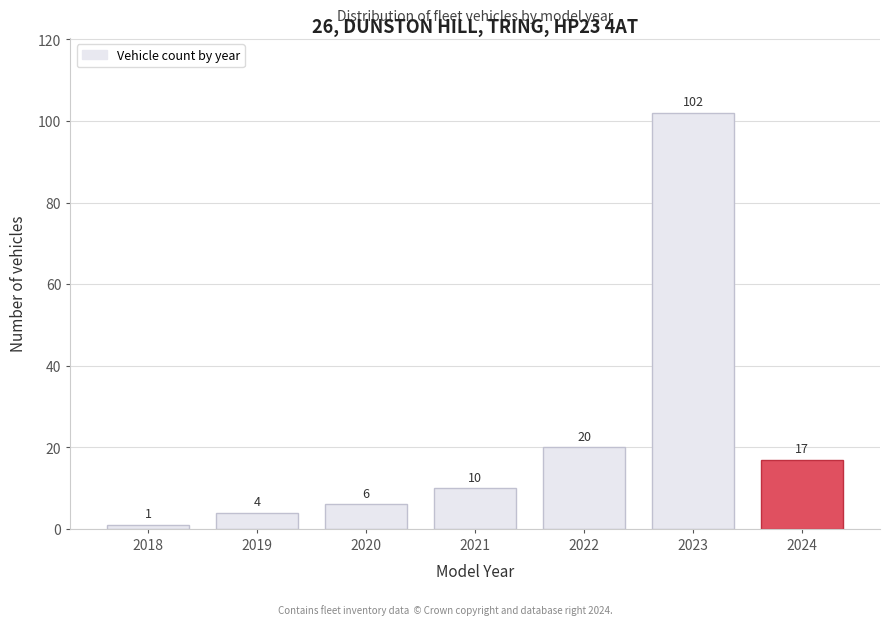

Reading left to right, list all the values displayed in this chart.

2018=1	2019=4	2020=6	2021=10	2022=20	2023=102	2024=17